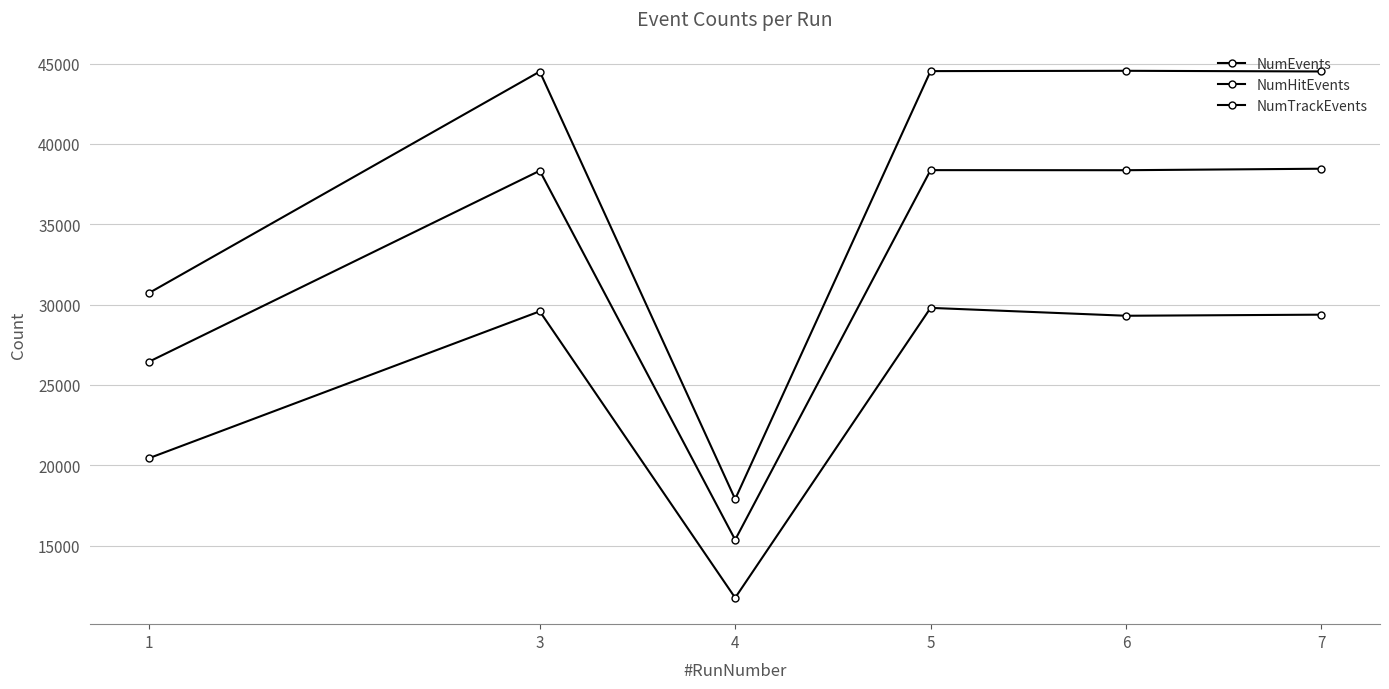

What is the sum of the NumHitEvents values at 3 and 5?

76697